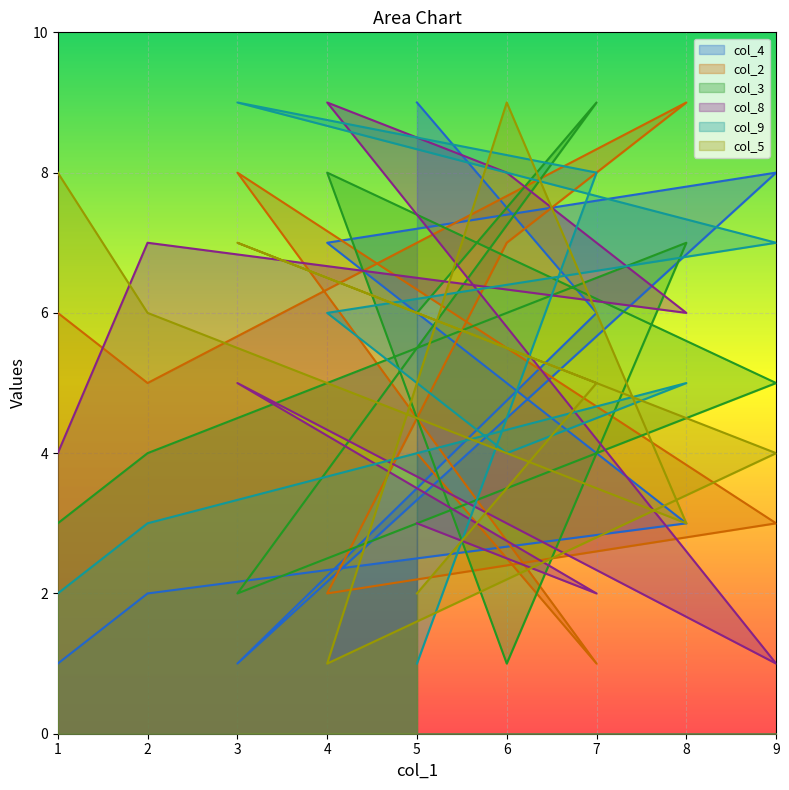

What is the sum of the col_4 values at 1 and 2?

3